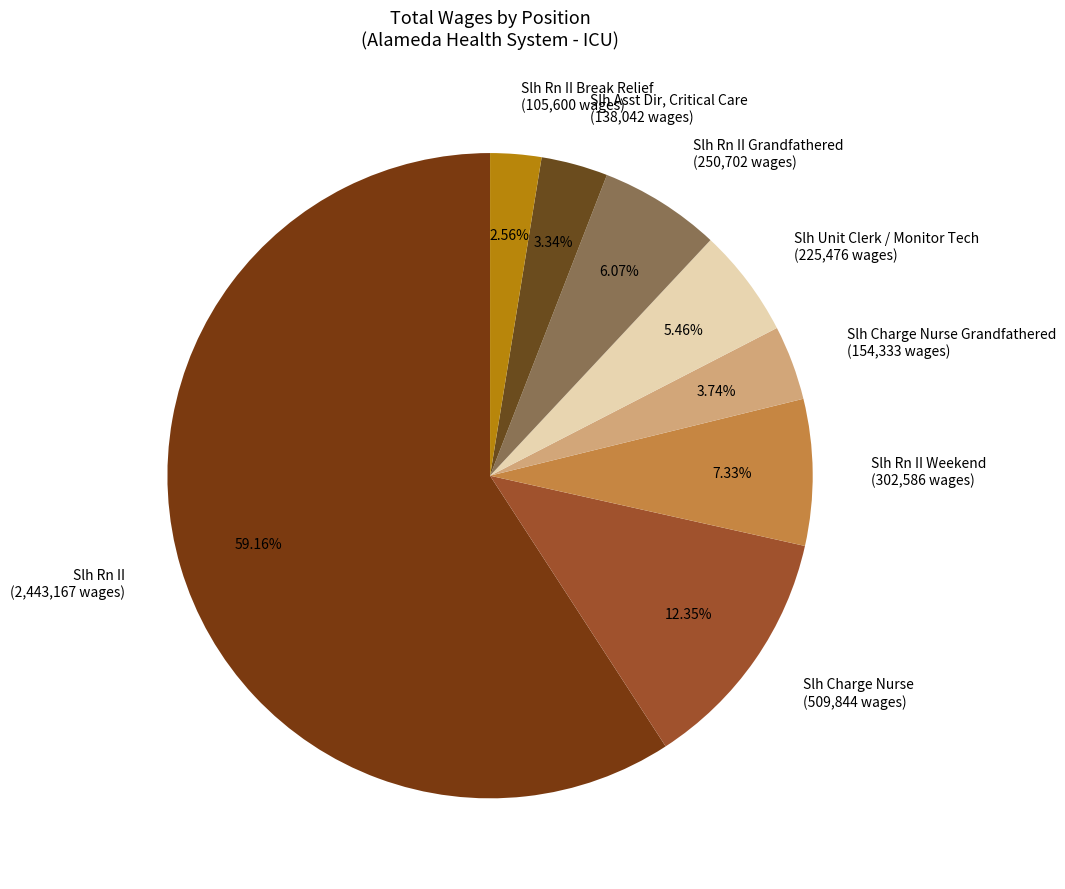

To the nearest percent, what is the difference between the Slh Charge Nurse and Slh Rn II slice percentages?

47%